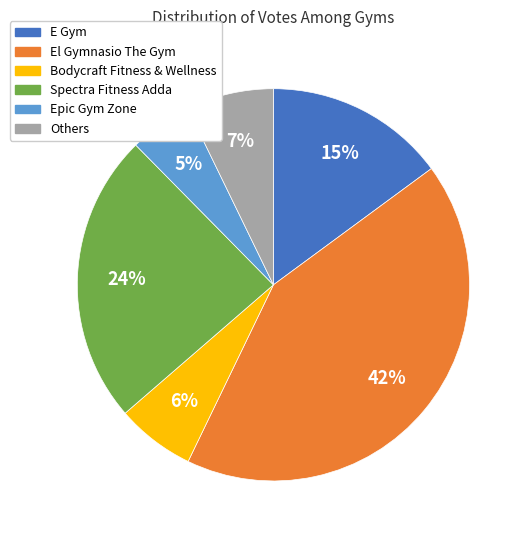

Does any single category account for the majority?

No